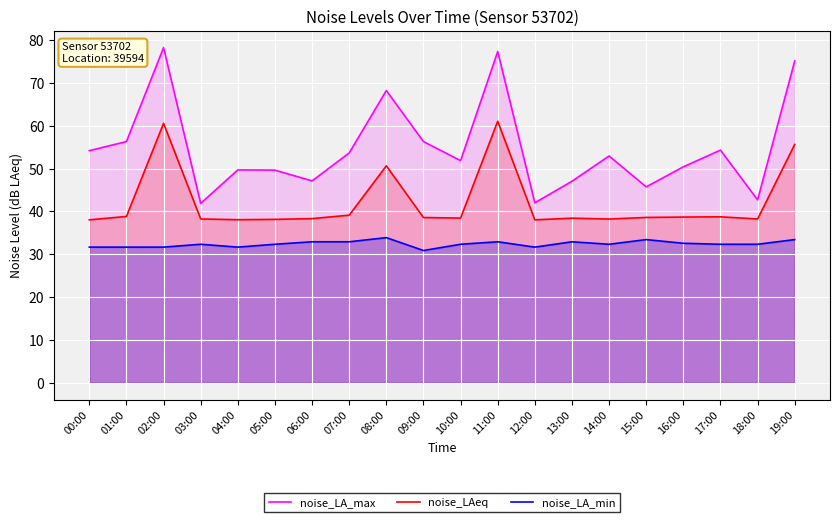

Reading left to right, list all the values displayed in this chart.

noise_LA_max: 54.2	56.3	78.3	41.9	49.7	49.7	47.1	53.7	68.2	56.3	51.9	77.3	42.0	47.1	53.0	45.8	50.4	54.3	42.7	75.2
noise_LAeq: 38.0	38.8	60.6	38.3	38.1	38.2	38.3	39.1	50.7	38.6	38.5	61.1	38.0	38.4	38.2	38.6	38.7	38.8	38.2	55.7
noise_LA_min: 31.7	31.7	31.7	32.4	31.7	32.4	32.9	32.9	33.9	30.9	32.4	32.9	31.7	32.9	32.4	33.4	32.6	32.4	32.4	33.4